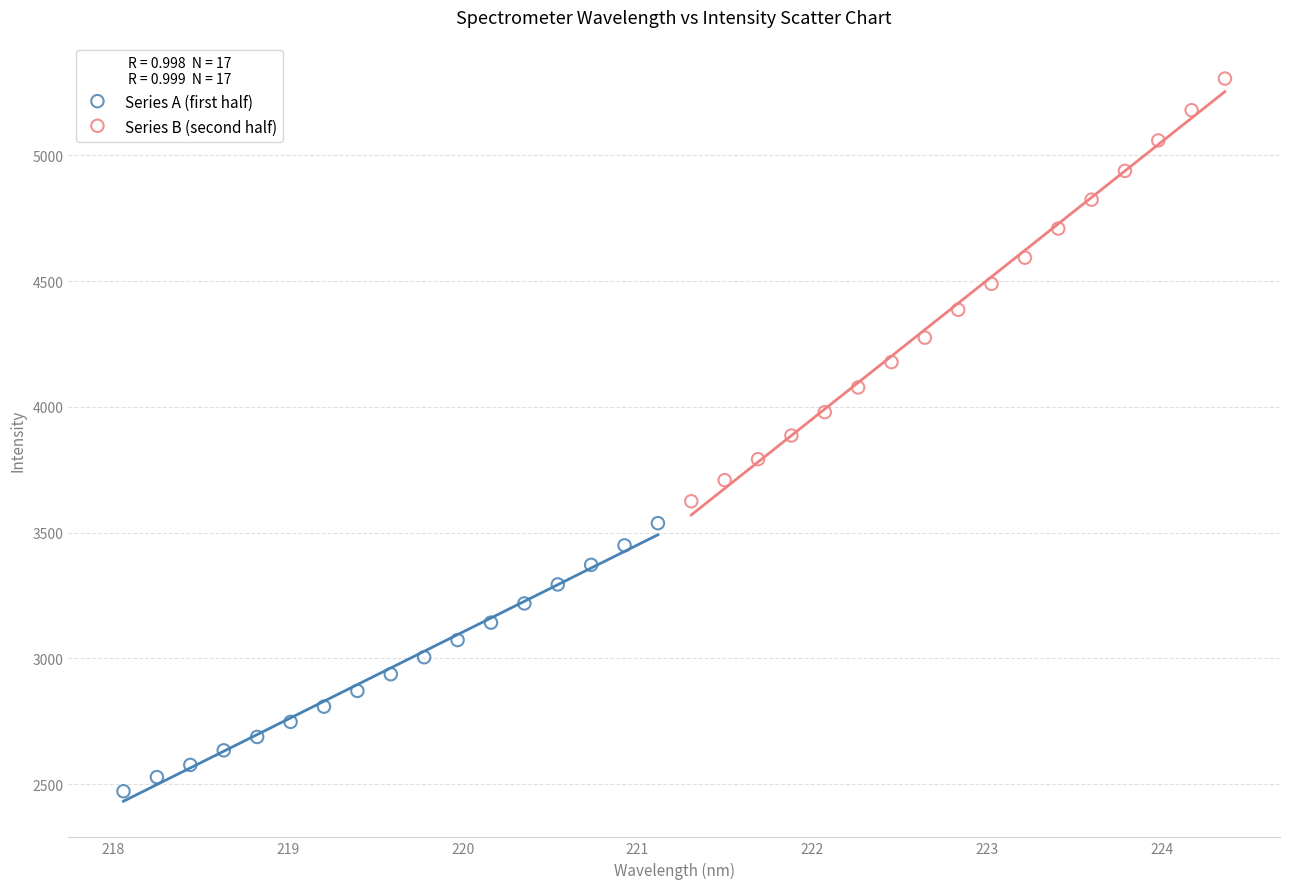

Which series has the largest Y range (max minus min)?

Series B (second half)